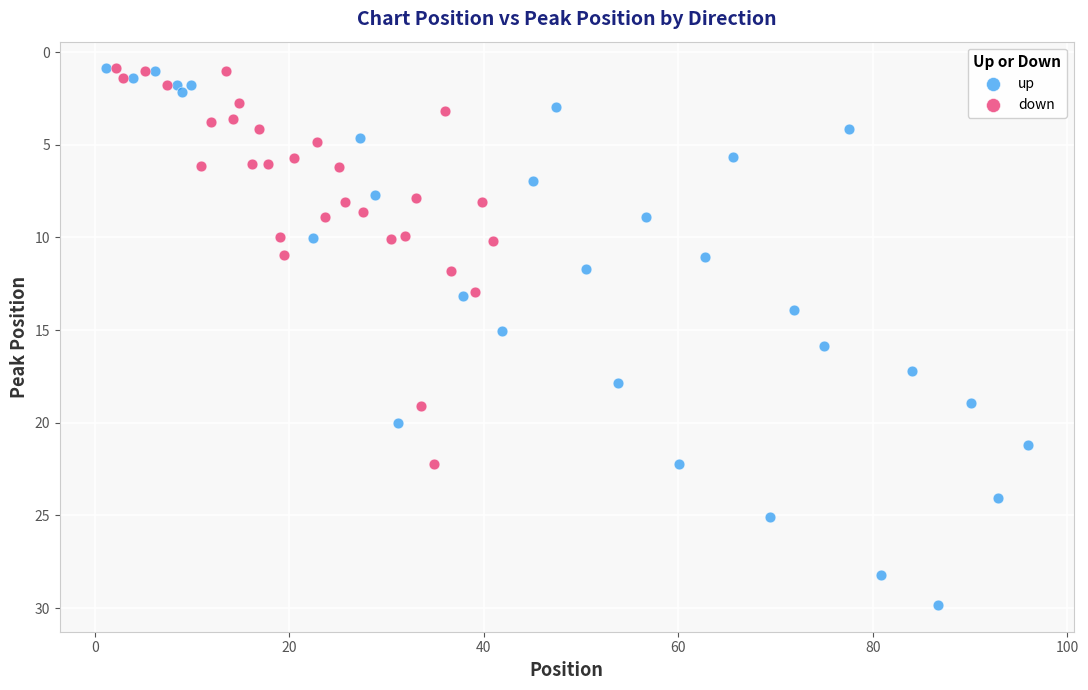

Which series contains the highest Y value?

up